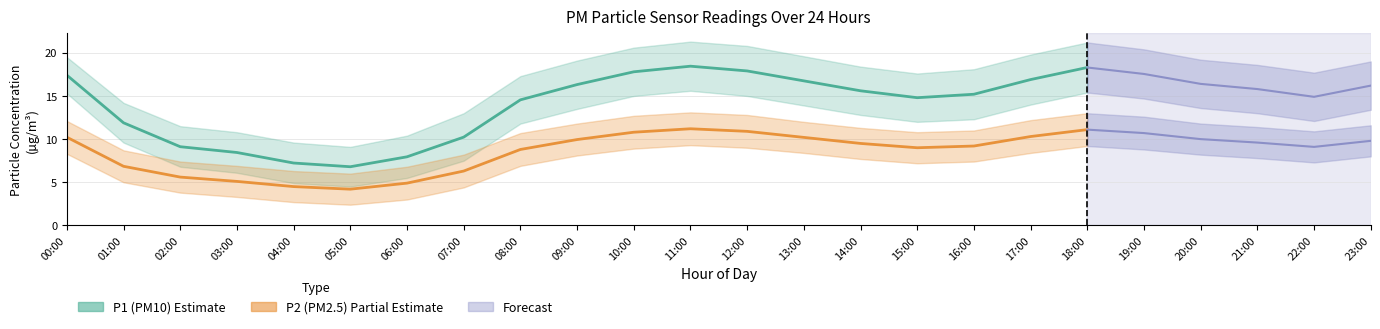

Which series changed the most between 09:00 and 10:00?

P1_upper